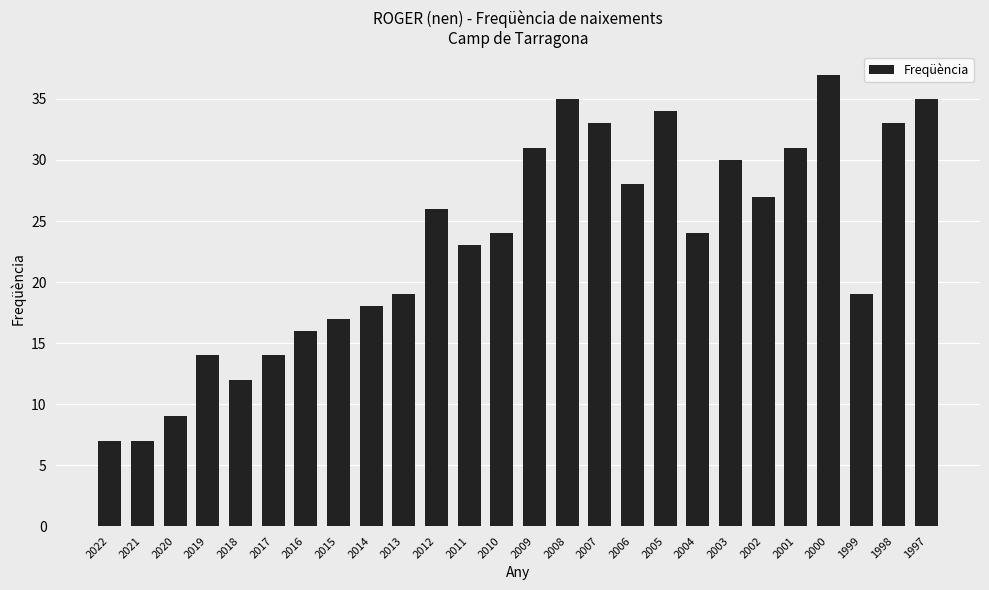

The chart shows a value of 35 at 1997. True or false?

True